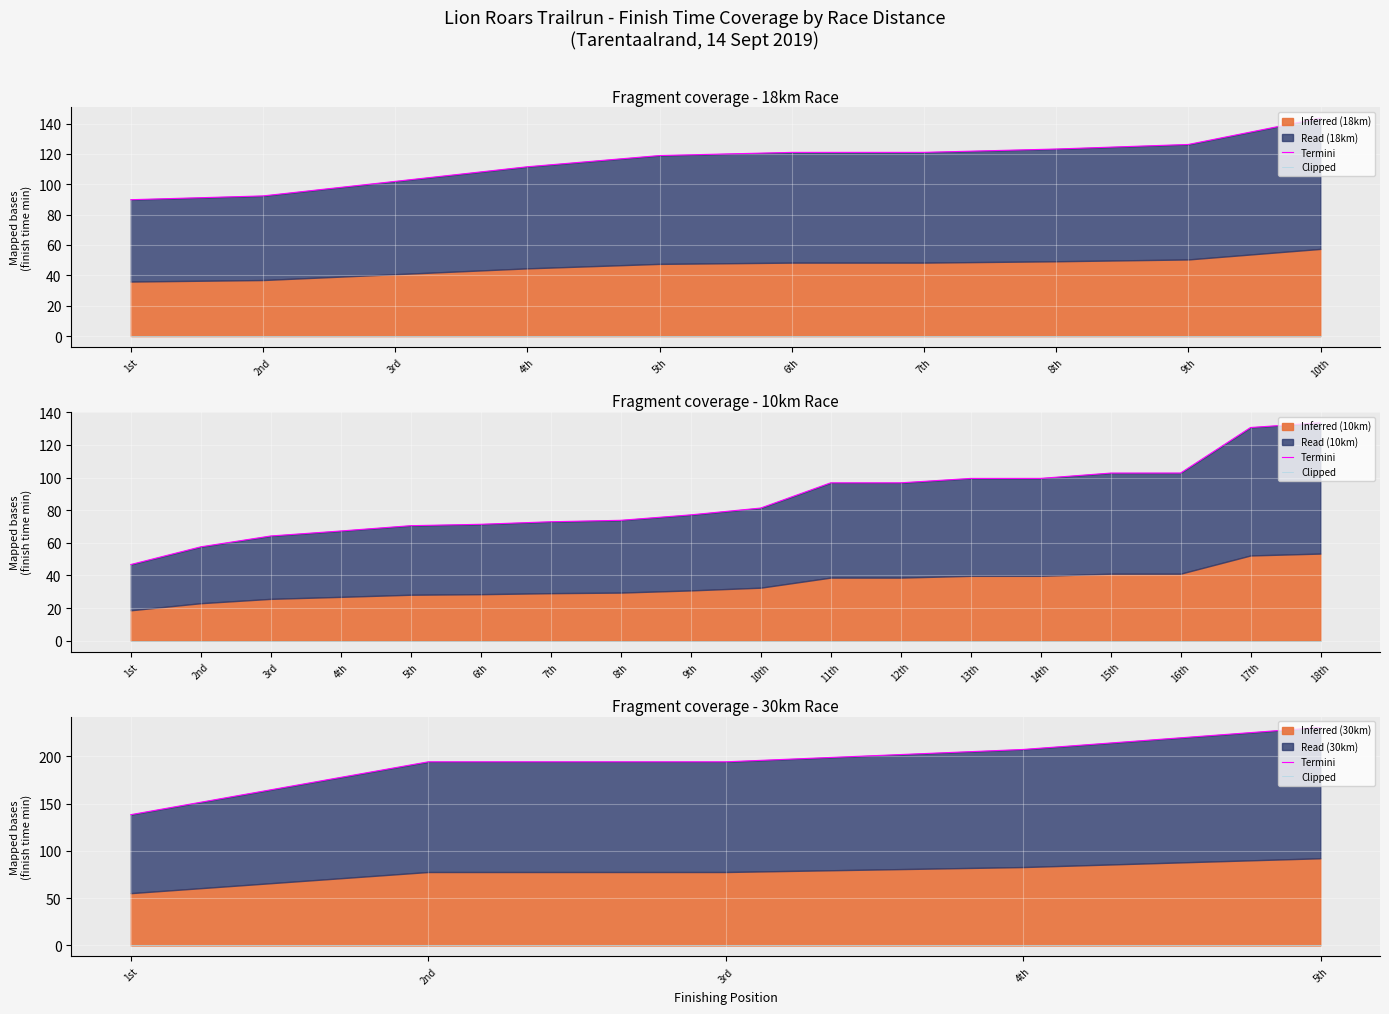

Between 2nd and 5th, which series saw the biggest shift?

Termini